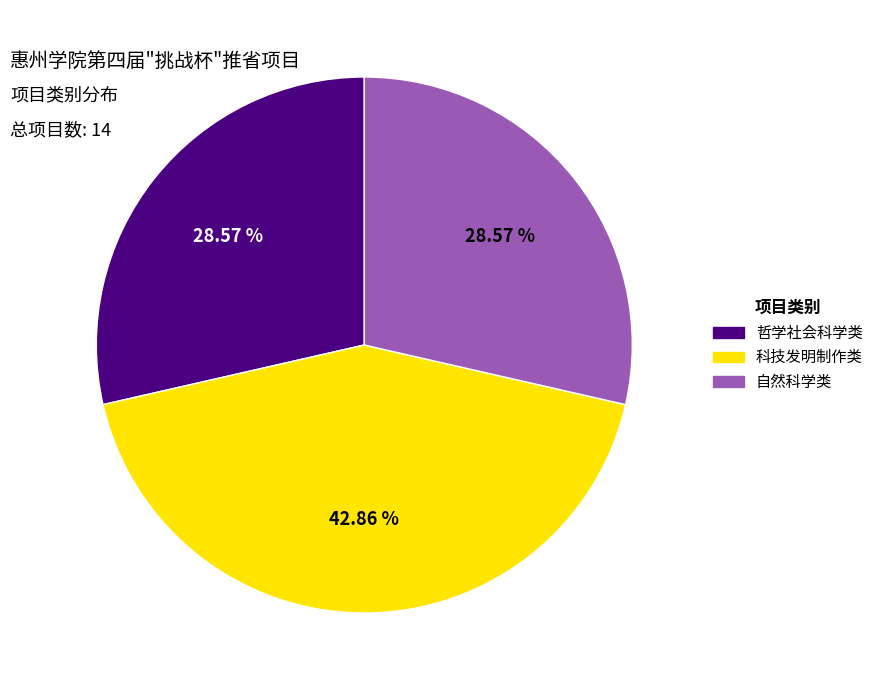

Is there a majority slice in this chart?

No